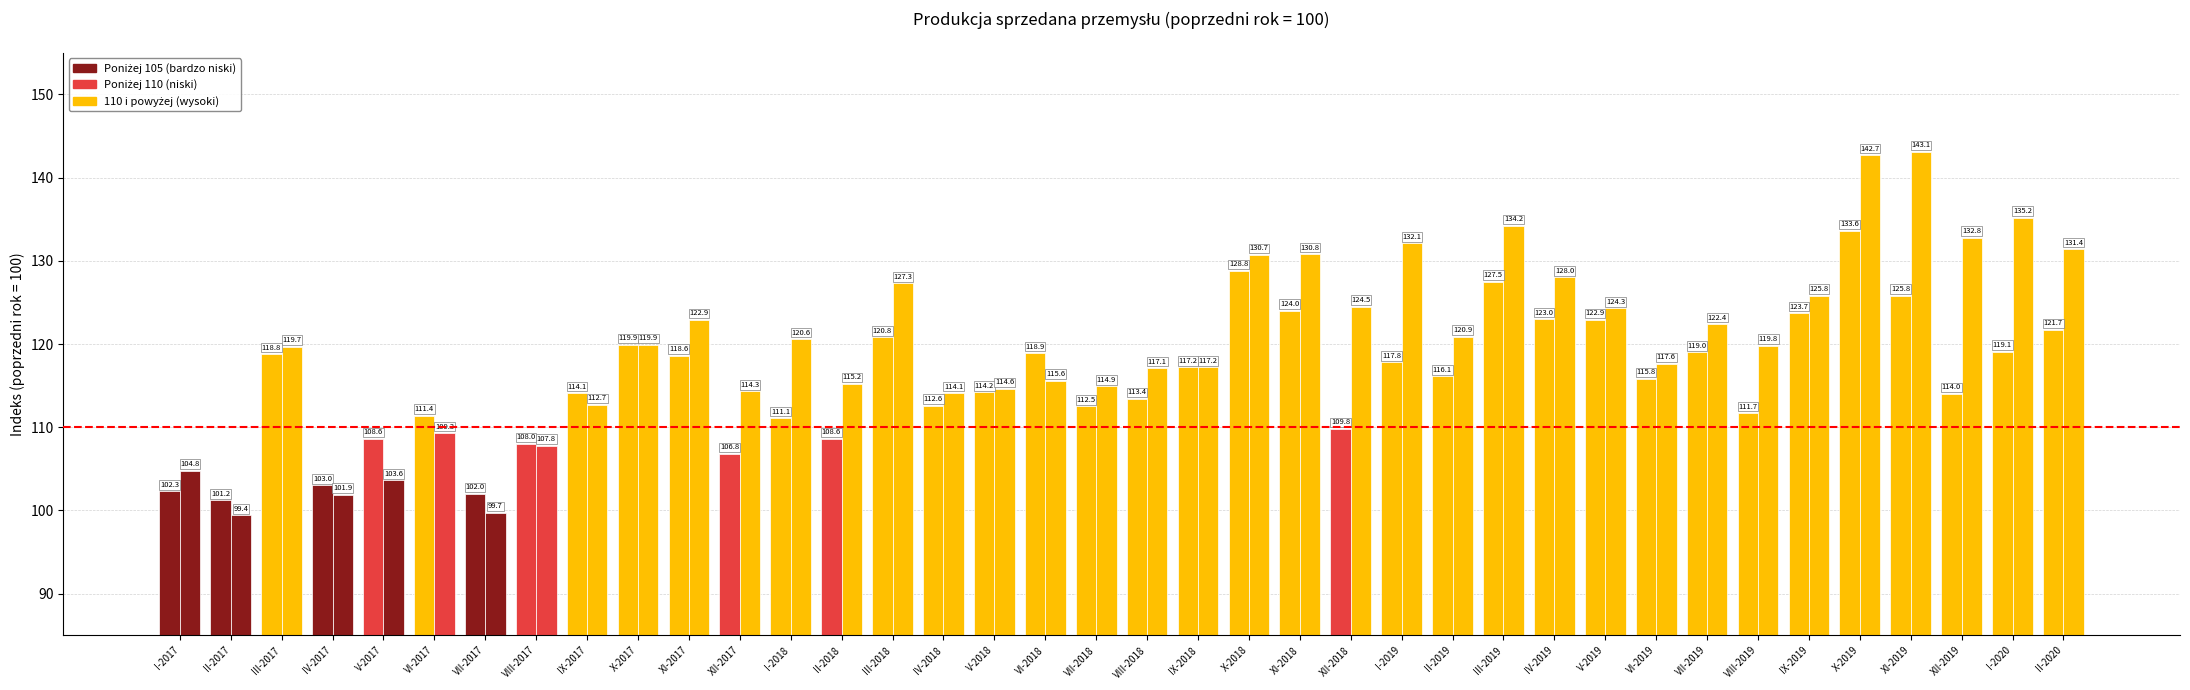

At how many categories does at least one series exceed 123?

14